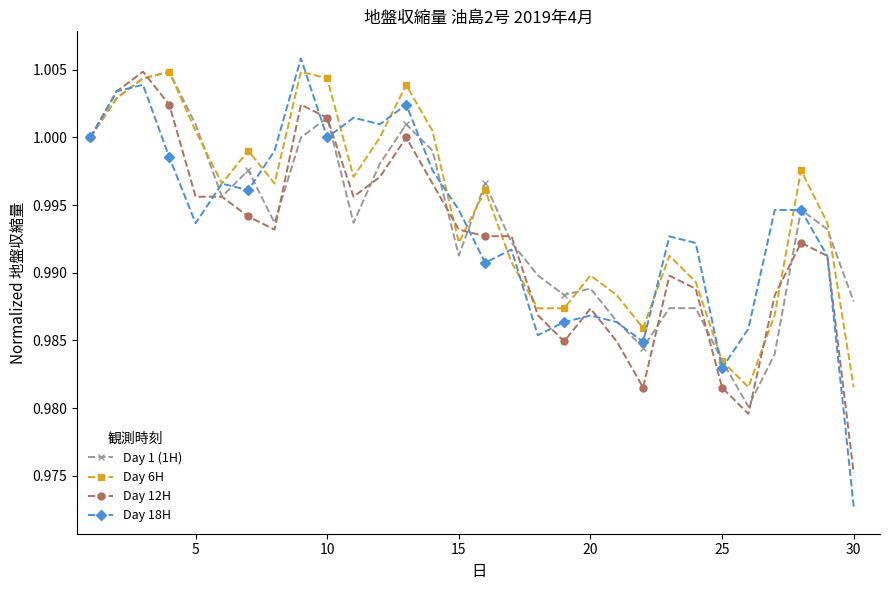

At how many categories does at least one series exceed 0?

30